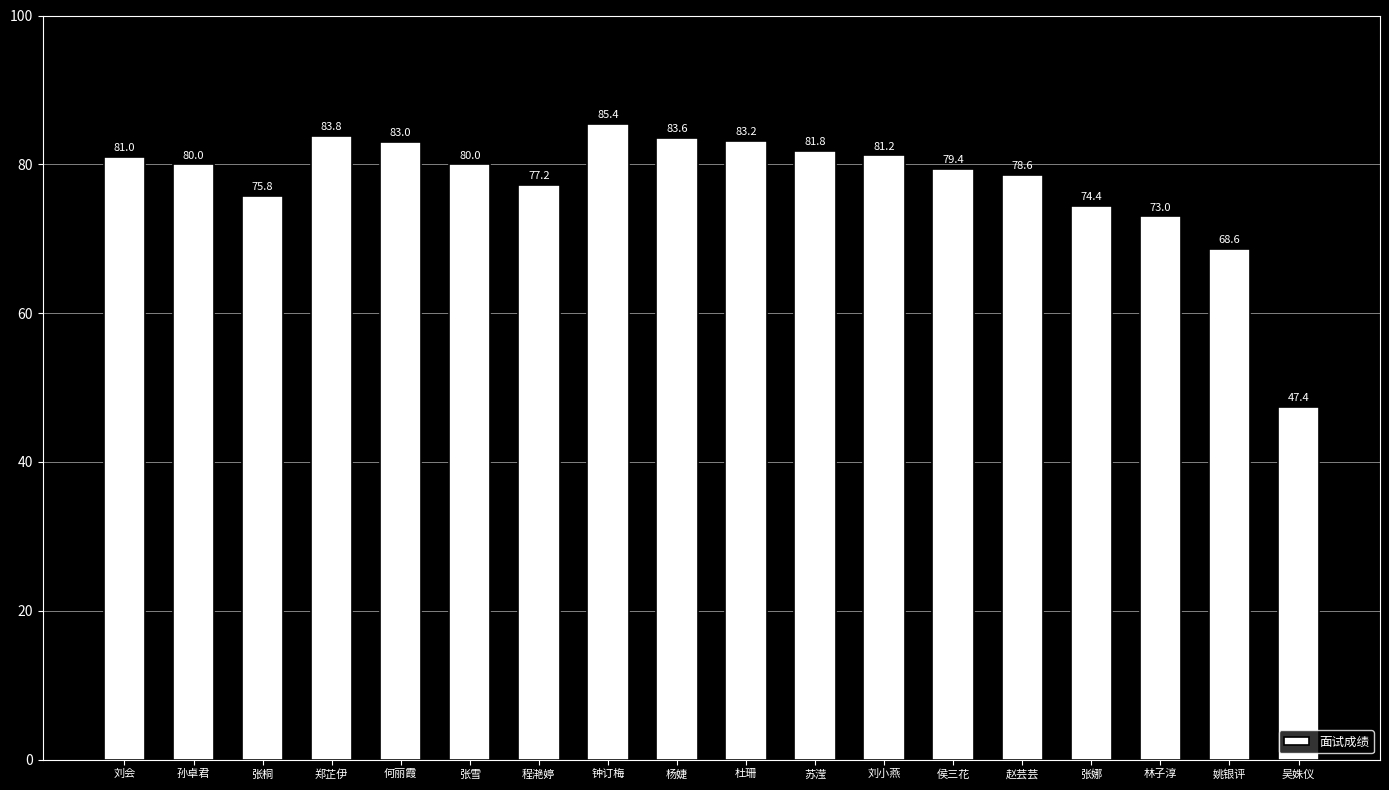

What is the value of the 1st bar from the left?

81.0